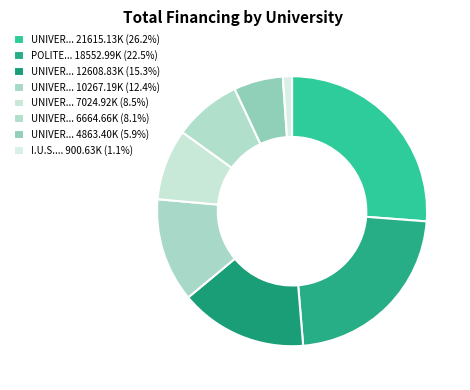

How many segments does this pie chart have?

8